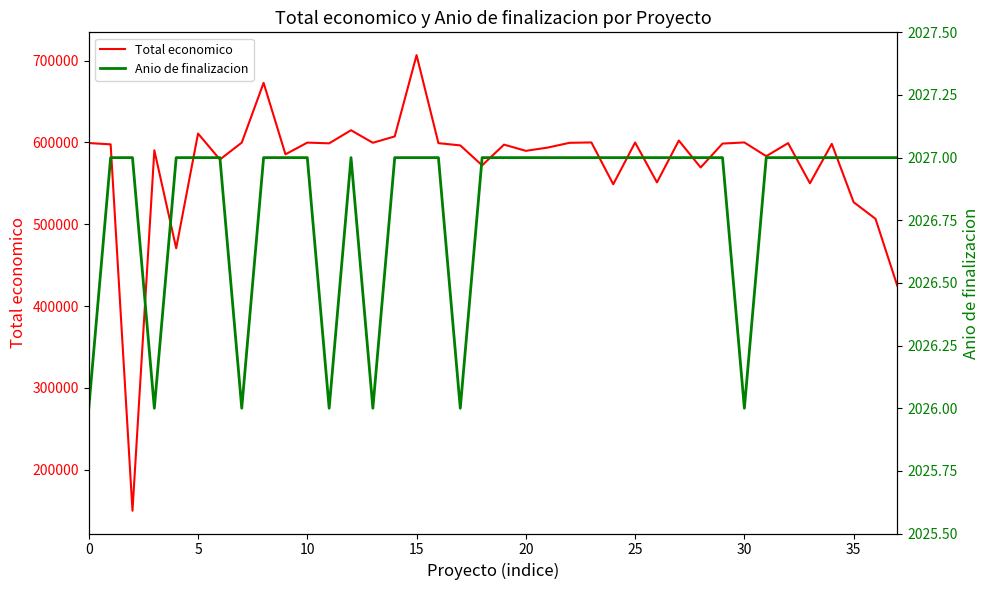

Does the chart display data point markers on the line(s)?

No